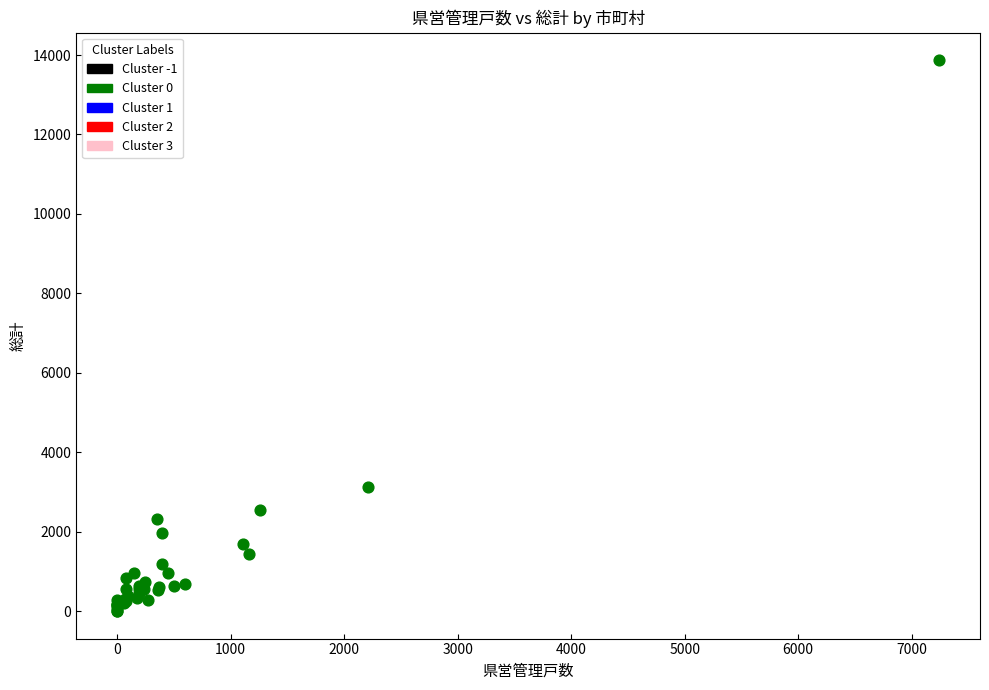

What Y value in the scatter plot is closest to 6934?

3111